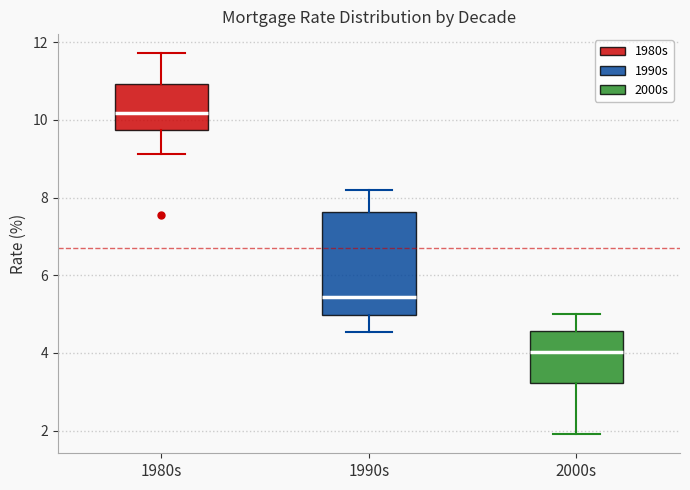

Reading left to right, read every box against the y-axis: the position of its median line, the range the box covers, and the ends of its whiskers. The values are not printed on the chart, so give them approximately, as read against the axis.

1980s: median 10.2, box 9.8 to 11.0, whiskers 9.2 to 11.8
1990s: median 5.4, box 5.0 to 7.6, whiskers 4.6 to 8.2
2000s: median 4.0, box 3.2 to 4.6, whiskers 2.0 to 5.0